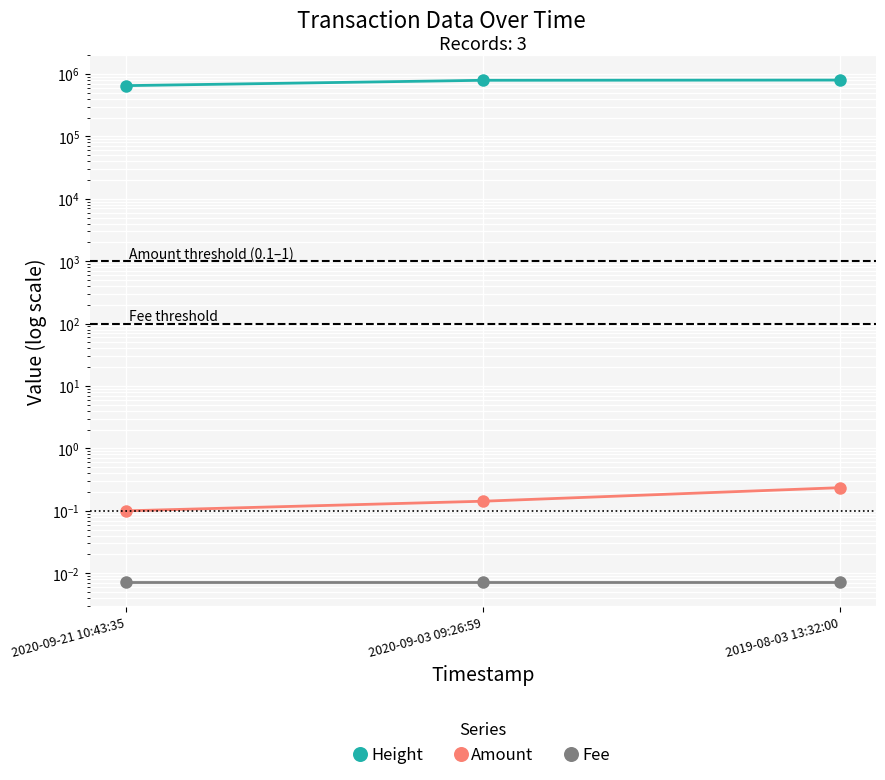

How many distinct data groups are displayed?

3